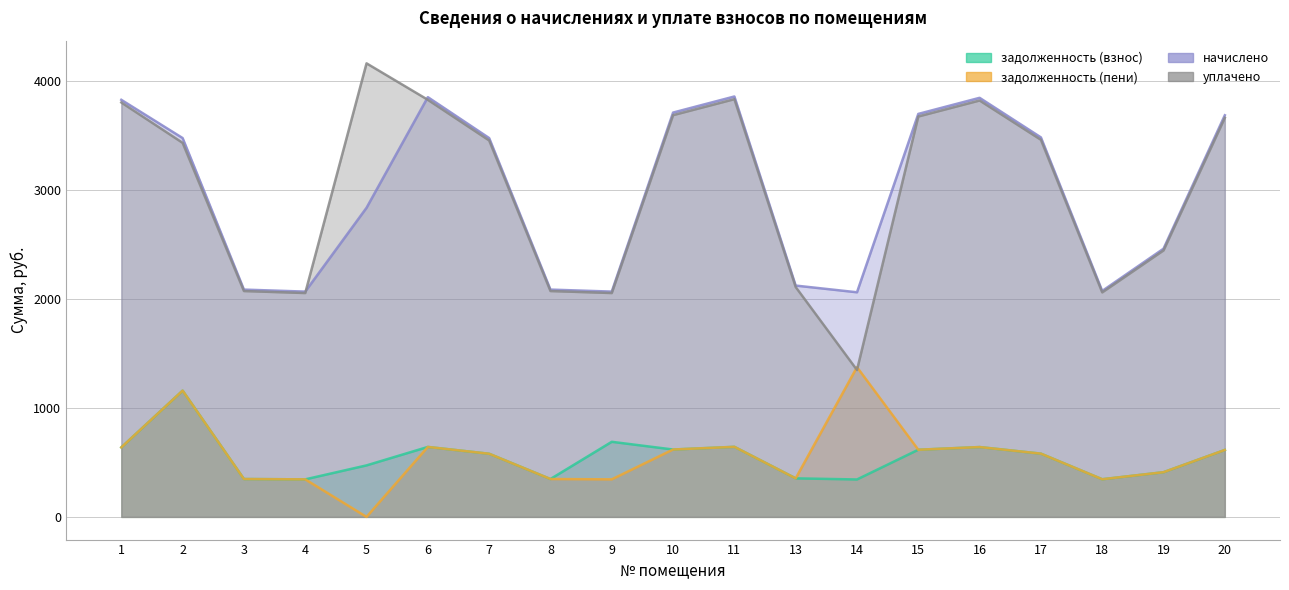

Is it true that уплачено equals 1037.5 at 4?

False